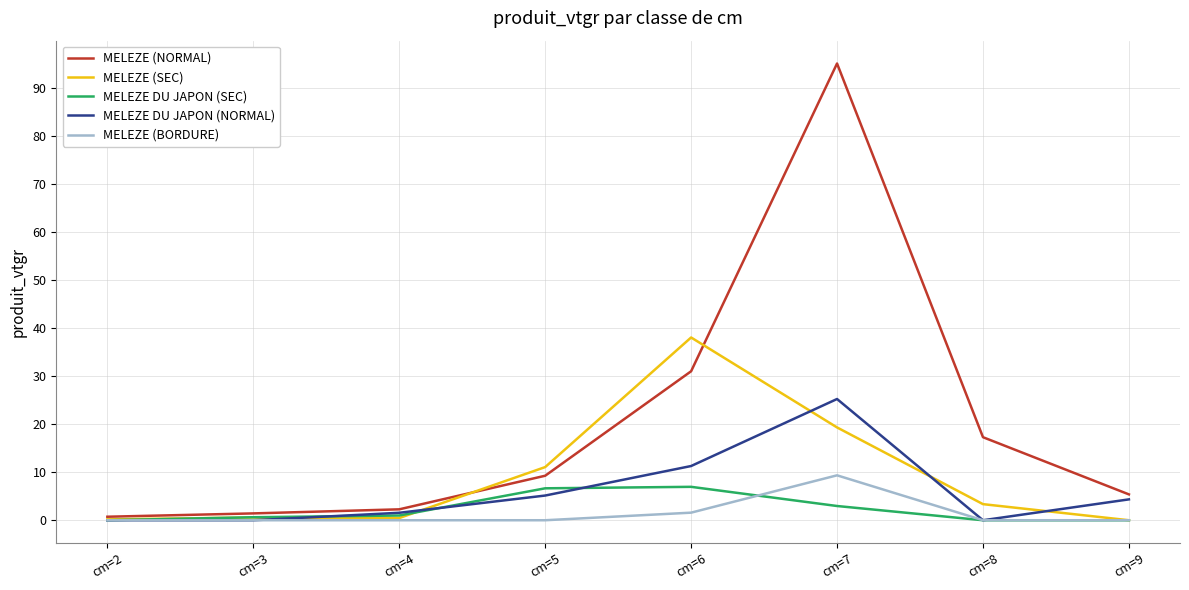

What is the spread (max minus min) of values at cm=6?

36.5